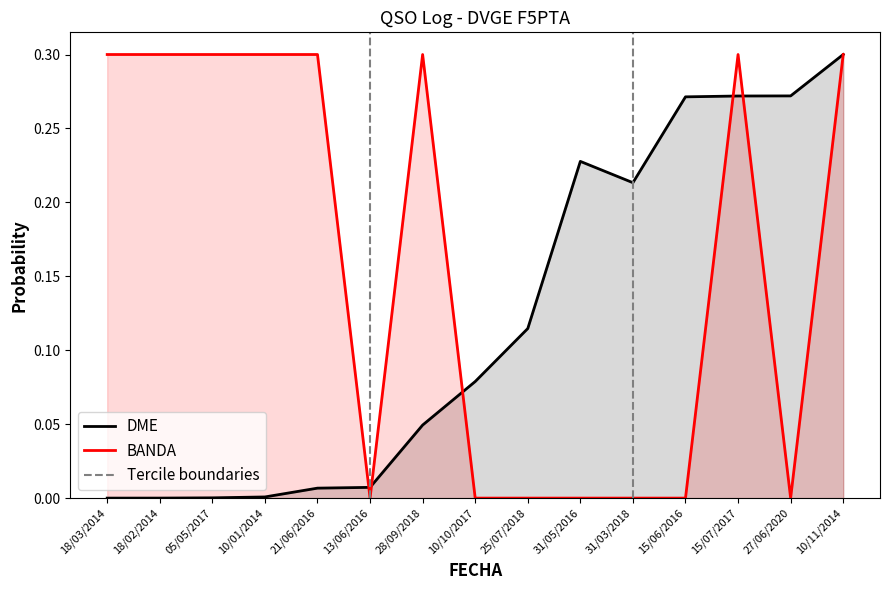

How many lines are shown in the chart?

2